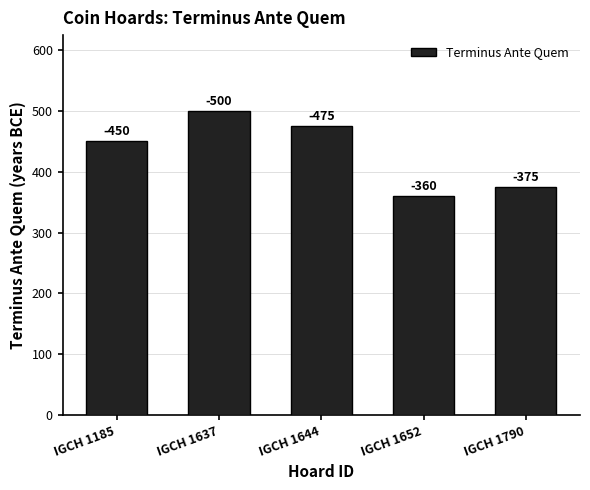

Reading right to left, list all the values displayed in this chart.

IGCH 1790=375	IGCH 1652=360	IGCH 1644=475	IGCH 1637=500	IGCH 1185=450